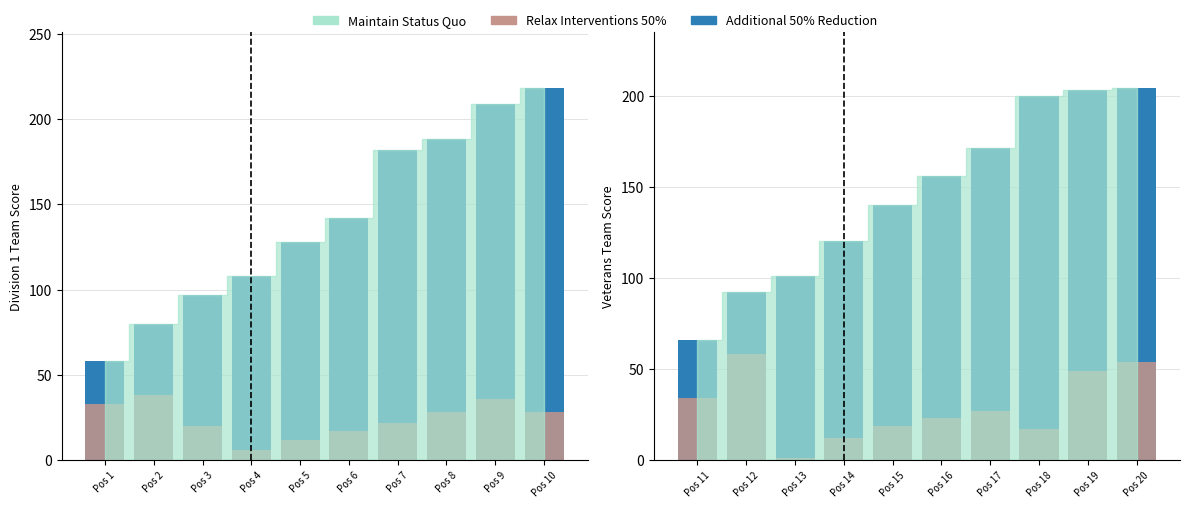

What is the value of the Additional 50% Reduction bar at the 5th from the left?

140